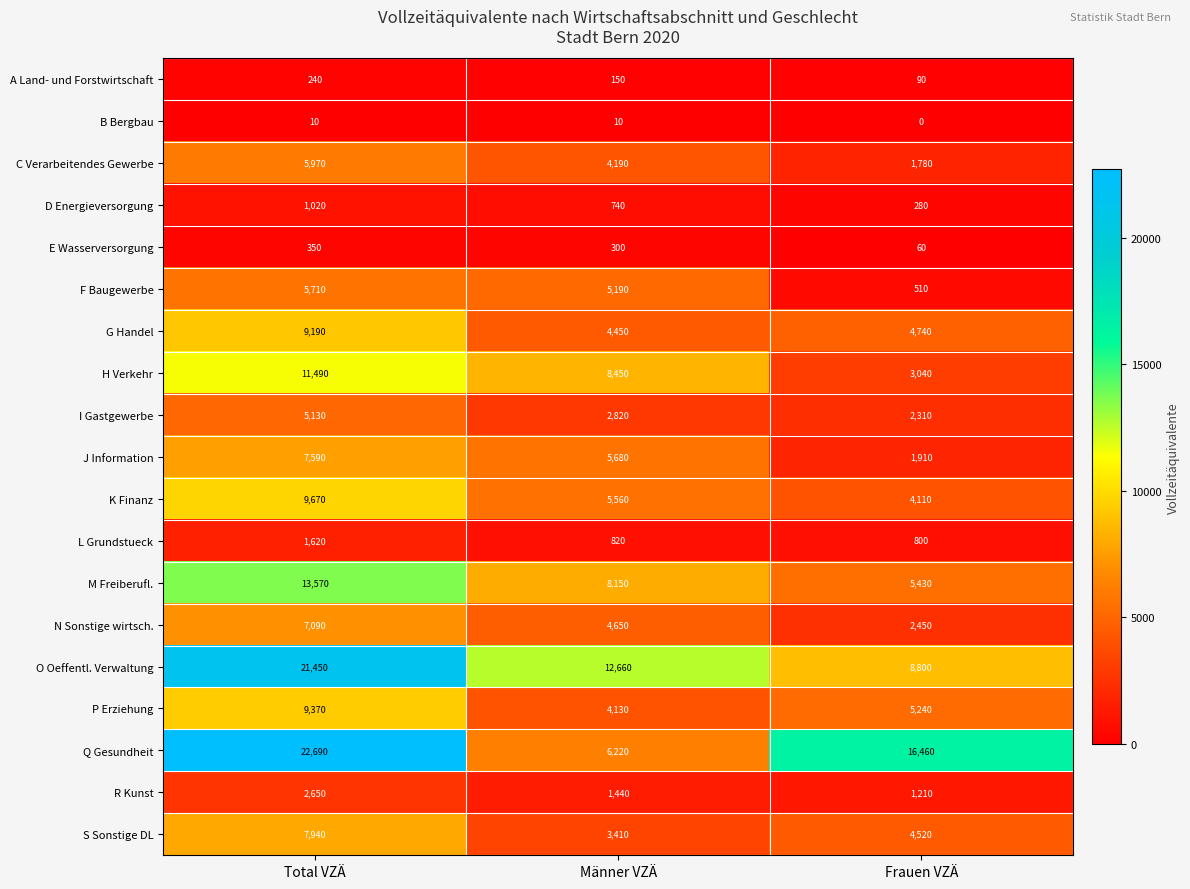

List the series in order of their peak value, lowest first.

B Bergbau, A Land- und Forstwirtschaft, E Wasserversorgung, D Energieversorgung, L Grundstueck, R Kunst, I Gastgewerbe, F Baugewerbe, C Verarbeitendes Gewerbe, N Sonstige wirtsch., J Information, S Sonstige DL, G Handel, P Erziehung, K Finanz, H Verkehr, M Freiberufl., O Oeffentl. Verwaltung, Q Gesundheit